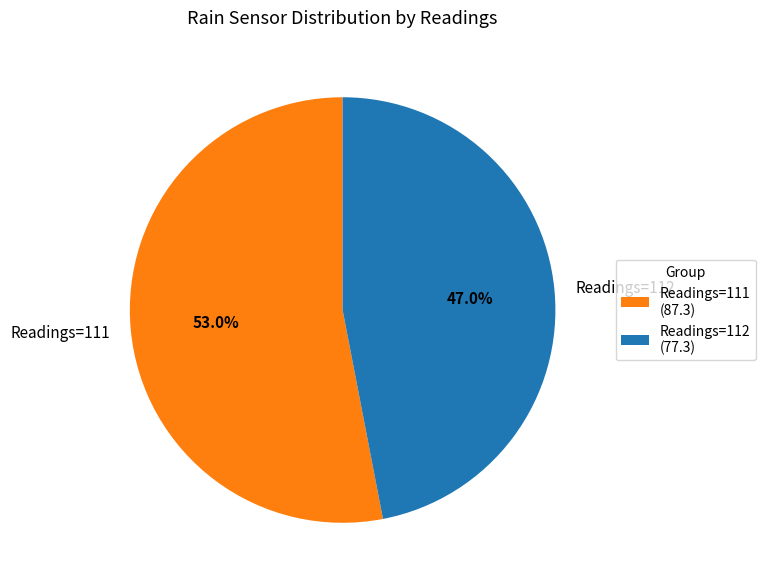

Between Readings=112 and Readings=111, which is larger?

Readings=111